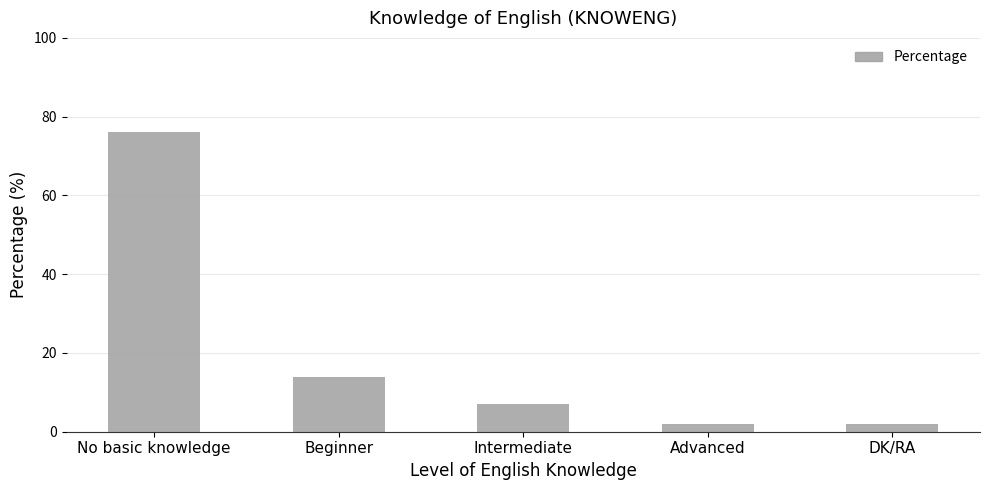

How many data points are less than 7?

2